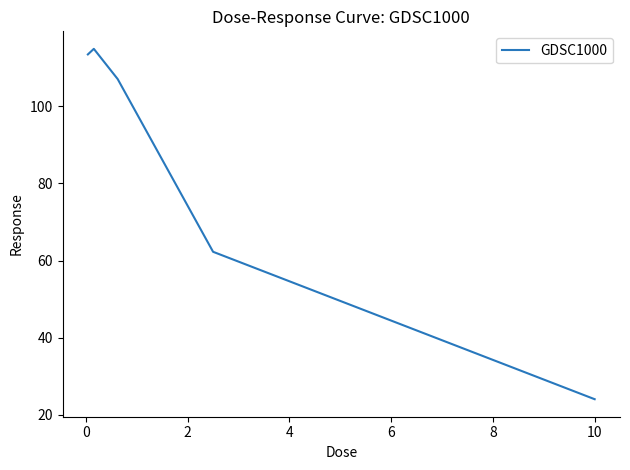

What is the smallest value displayed?

24.0